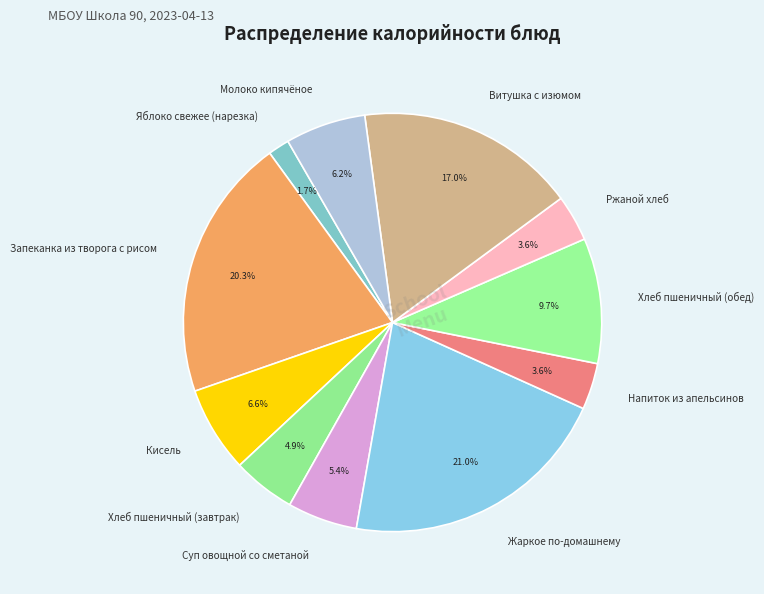

Between Хлеб пшеничный (завтрак) and Хлеб пшеничный (обед), which is larger?

Хлеб пшеничный (обед)